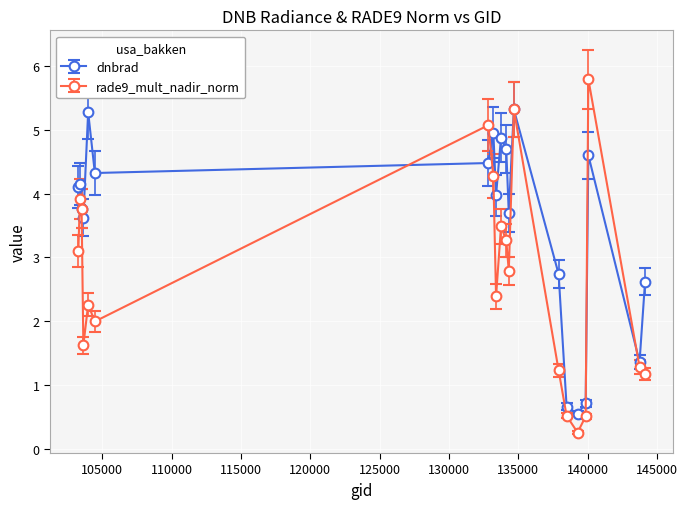

What is the value of the rade9_mult_nadir_norm point at the 2nd from the left?

3.9